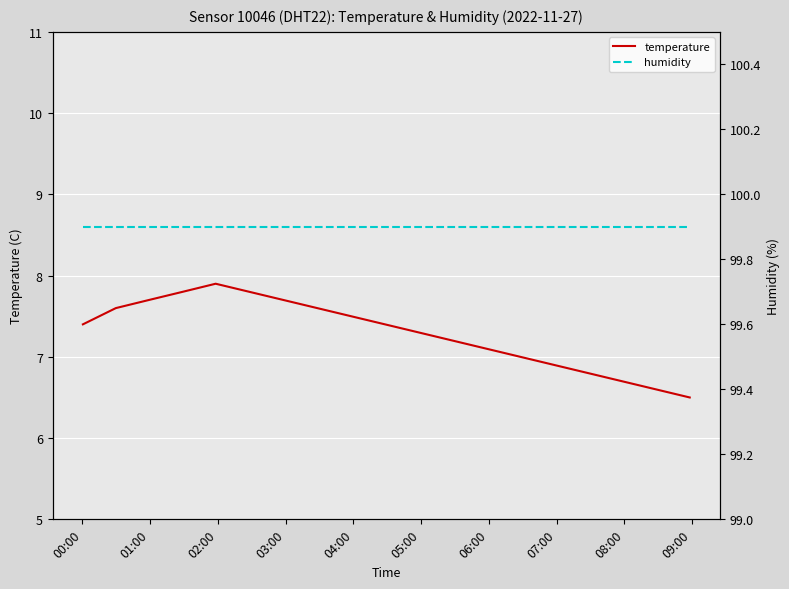

What is the highest value of the temperature series?

7.9